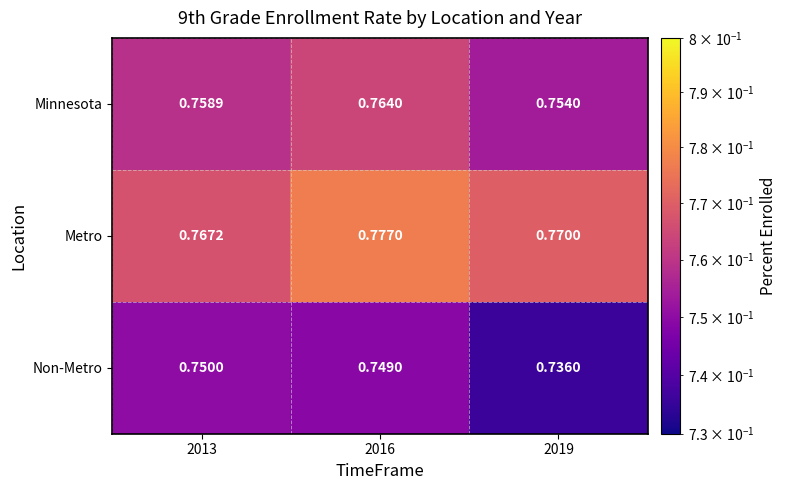

Which series has the widest spread of values?

Non-Metro